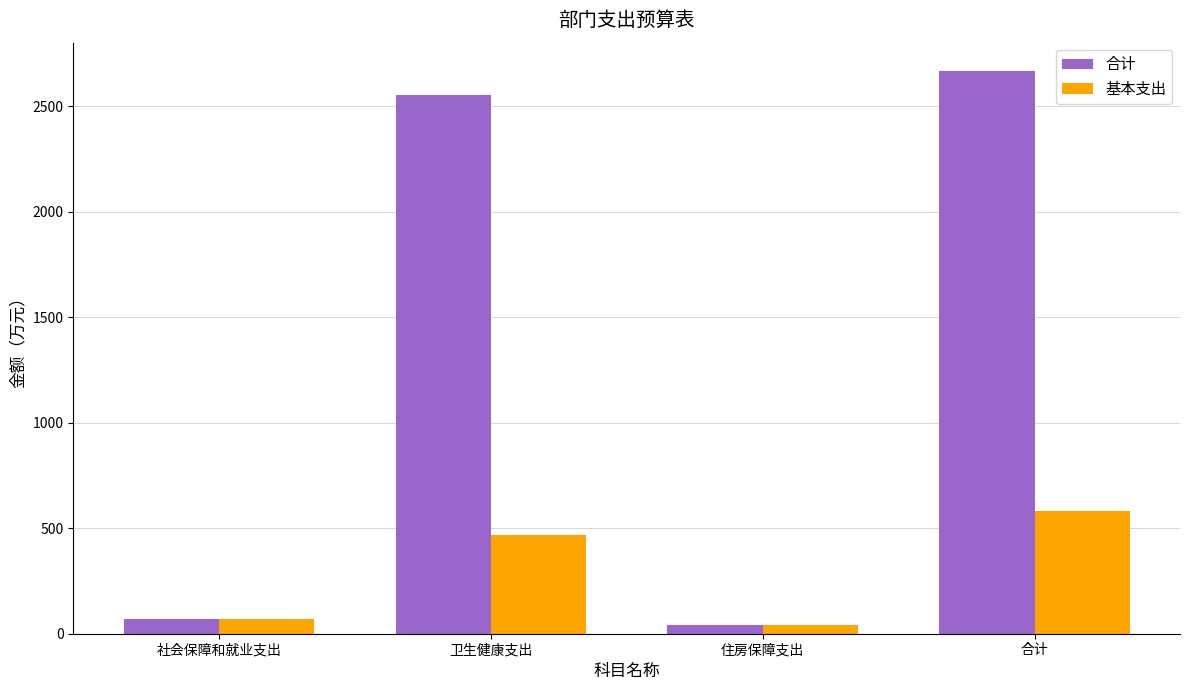

Rank the series at 合计 from highest to lowest value.

合计, 基本支出